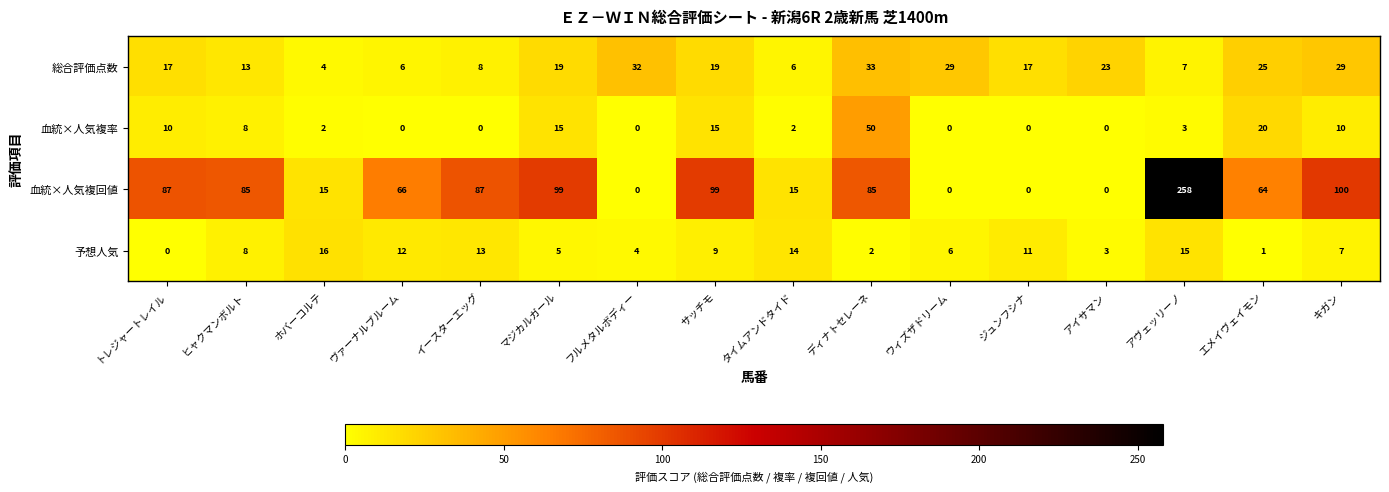

Between ジュンフシナ and アイサマン, which series saw the biggest shift?

予想人気